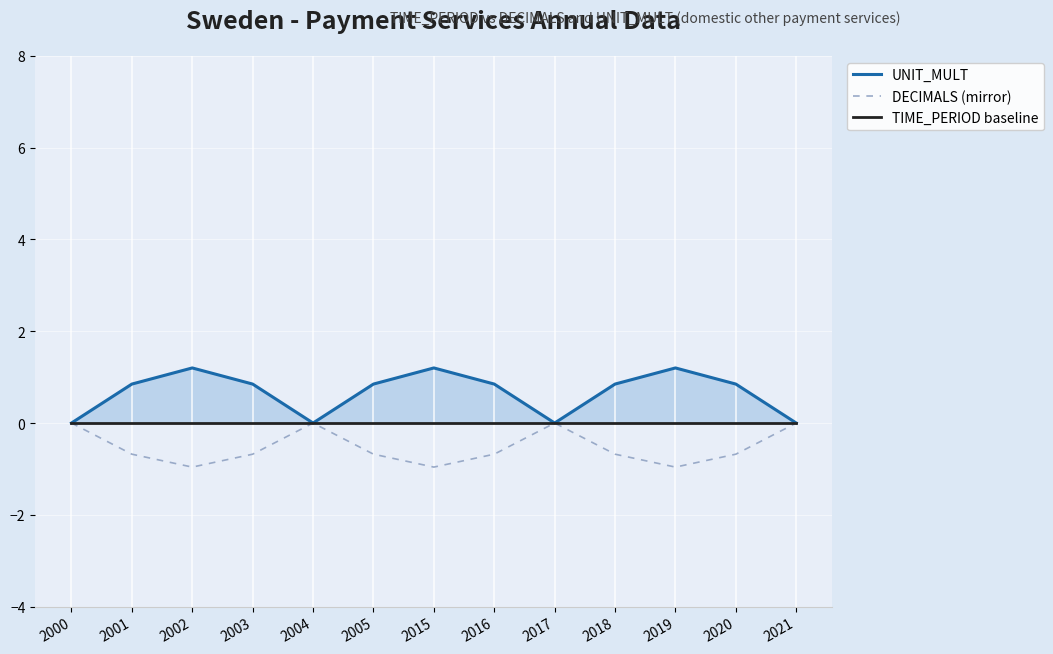

Reading right to left, list all the values displayed in this chart.

UNIT_MULT: 2021=0.0	2020=0.8	2019=1.2	2018=0.8	2017=0.0	2016=0.8	2015=1.2	2005=0.8	2004=0.0	2003=0.8	2002=1.2	2001=0.8	2000=0.0
DECIMALS (mirror): 2021=-0.0	2020=-0.7	2019=-1.0	2018=-0.7	2017=-0.0	2016=-0.7	2015=-1.0	2005=-0.7	2004=-0.0	2003=-0.7	2002=-1.0	2001=-0.7	2000=-0.0
TIME_PERIOD baseline: 2021=0.0	2020=0.0	2019=0.0	2018=0.0	2017=0.0	2016=0.0	2015=0.0	2005=0.0	2004=0.0	2003=0.0	2002=0.0	2001=0.0	2000=0.0